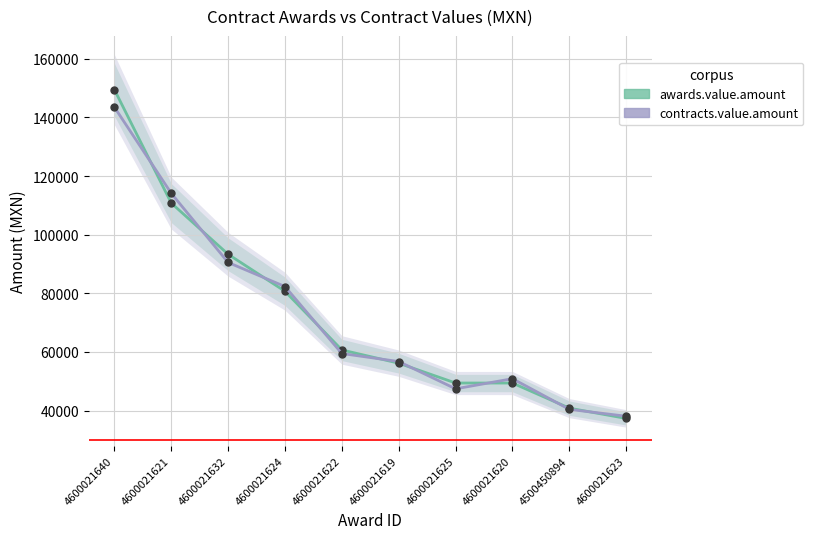

What is the highest value of the awards.value.amount series?

149504.4